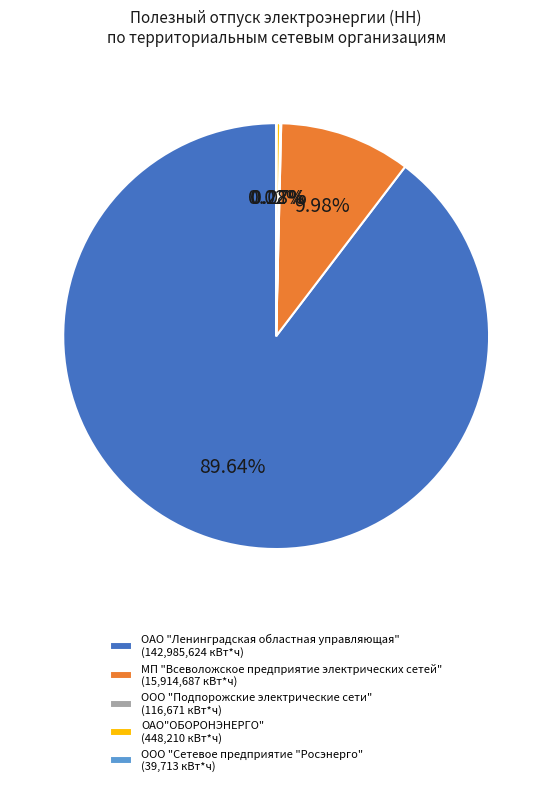

Is the sum of ОАО "Ленинградская областная управляющая" and МП "Всеволожское предприятие электрических сетей" greater than half?

Yes